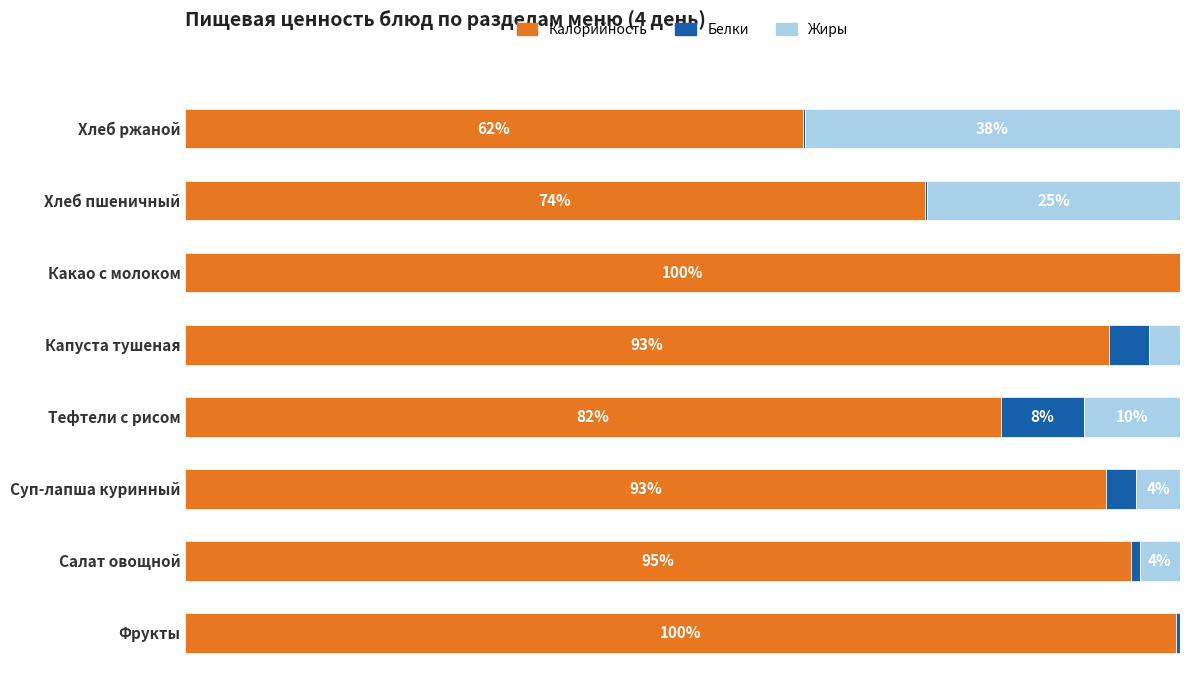

What are all the series names shown in the legend?

Калорийность, Белки, Жиры